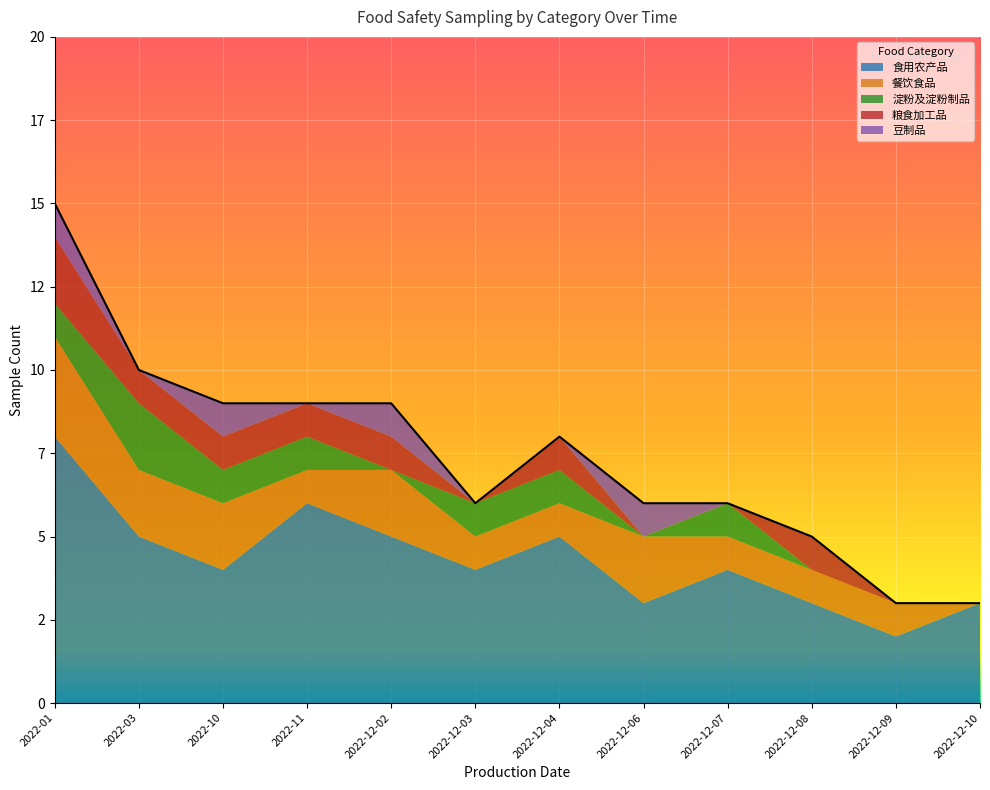

How many values in 豆制品 are above zero?

4